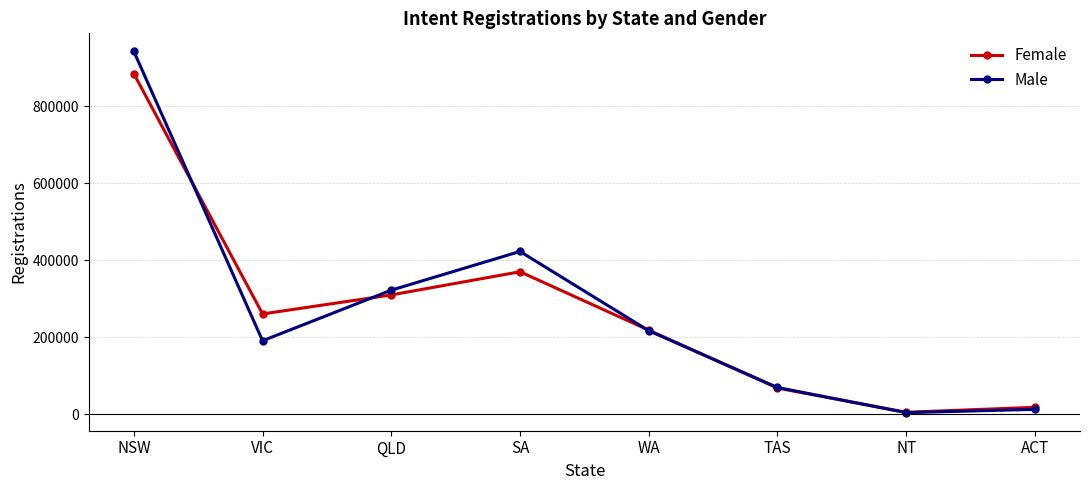

What is the highest value of the Female series?

884560